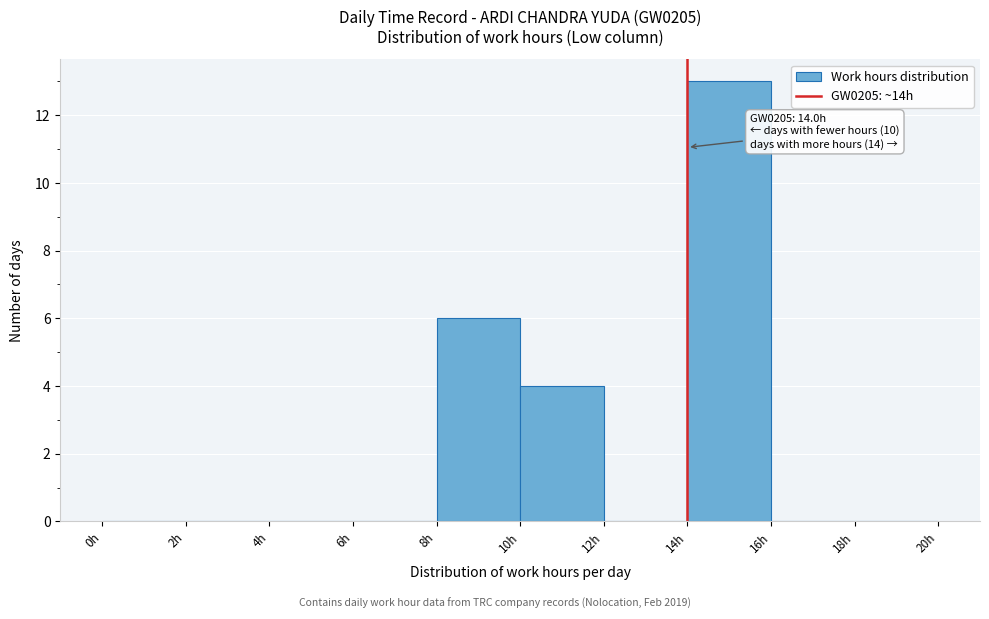

Over which range of the x-axis is the bar tallest?

14 to 16